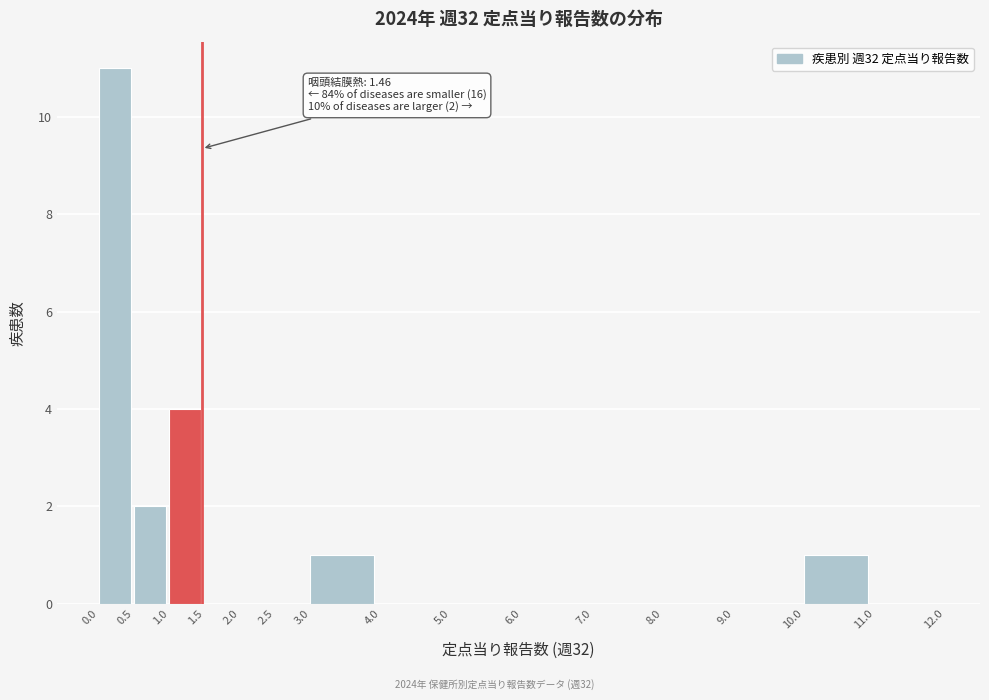

Over which range of the x-axis is the bar tallest?

0.0 to 0.5